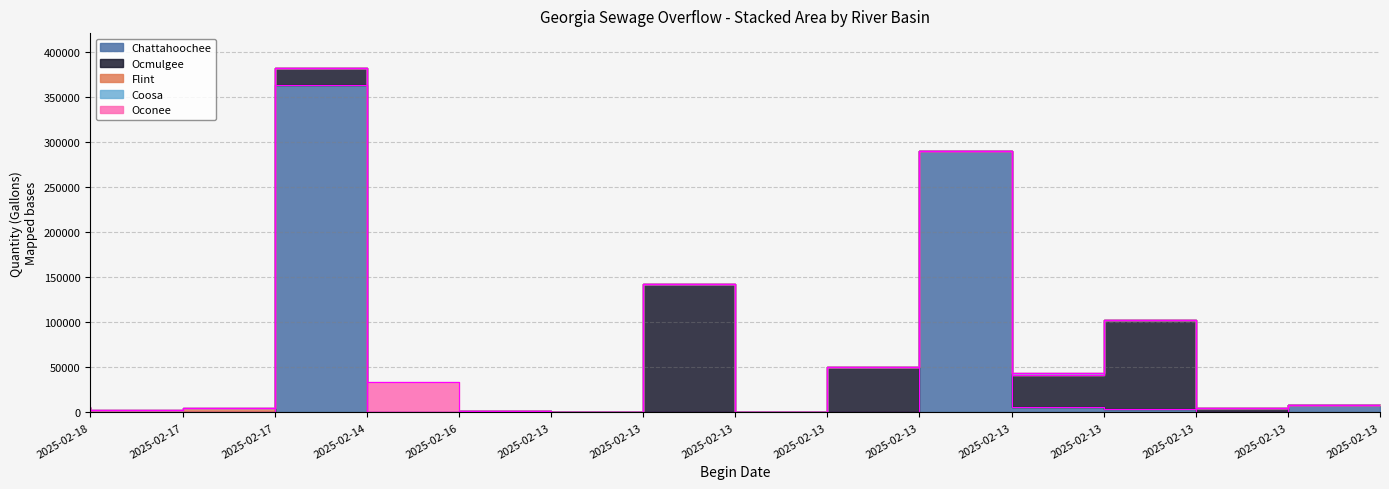

What is the difference between the maximum and minimum values in the Coosa series?

1500